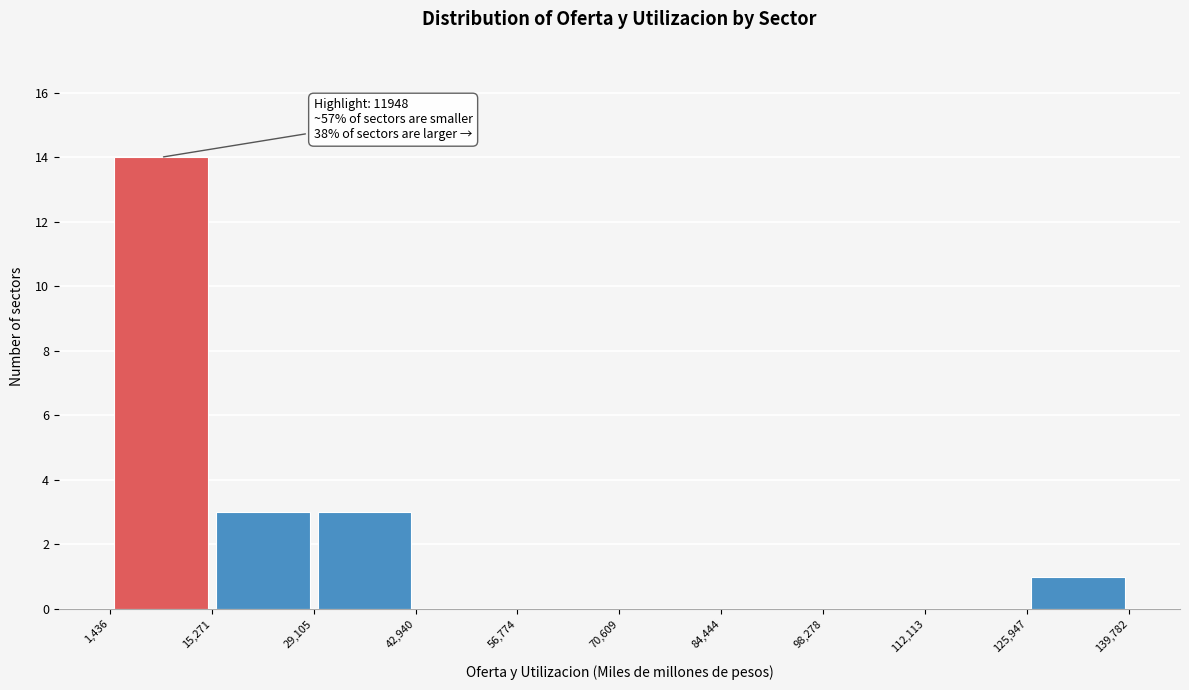

Which range on the x-axis has the tallest bar?

1,436 to 15,271